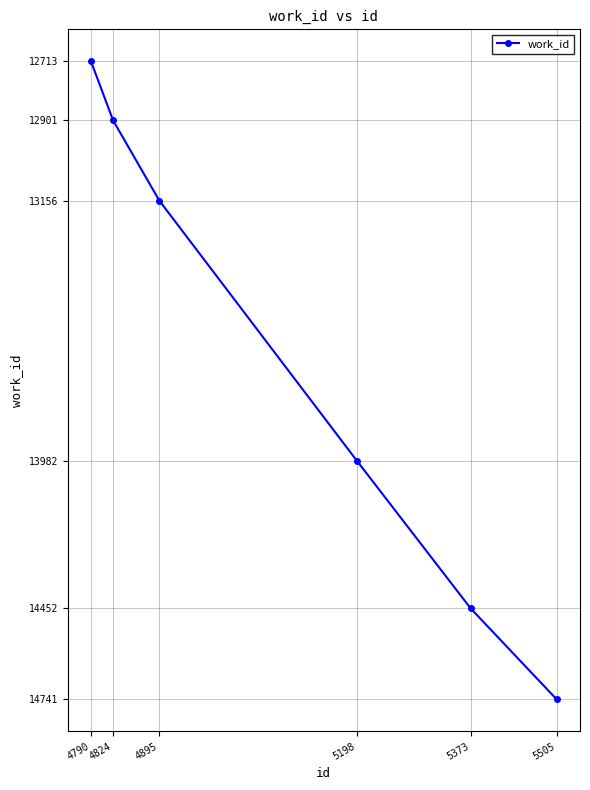

Reading left to right, transcribe all the data shown in this chart.

12713	12901	13156	13982	14452	14741